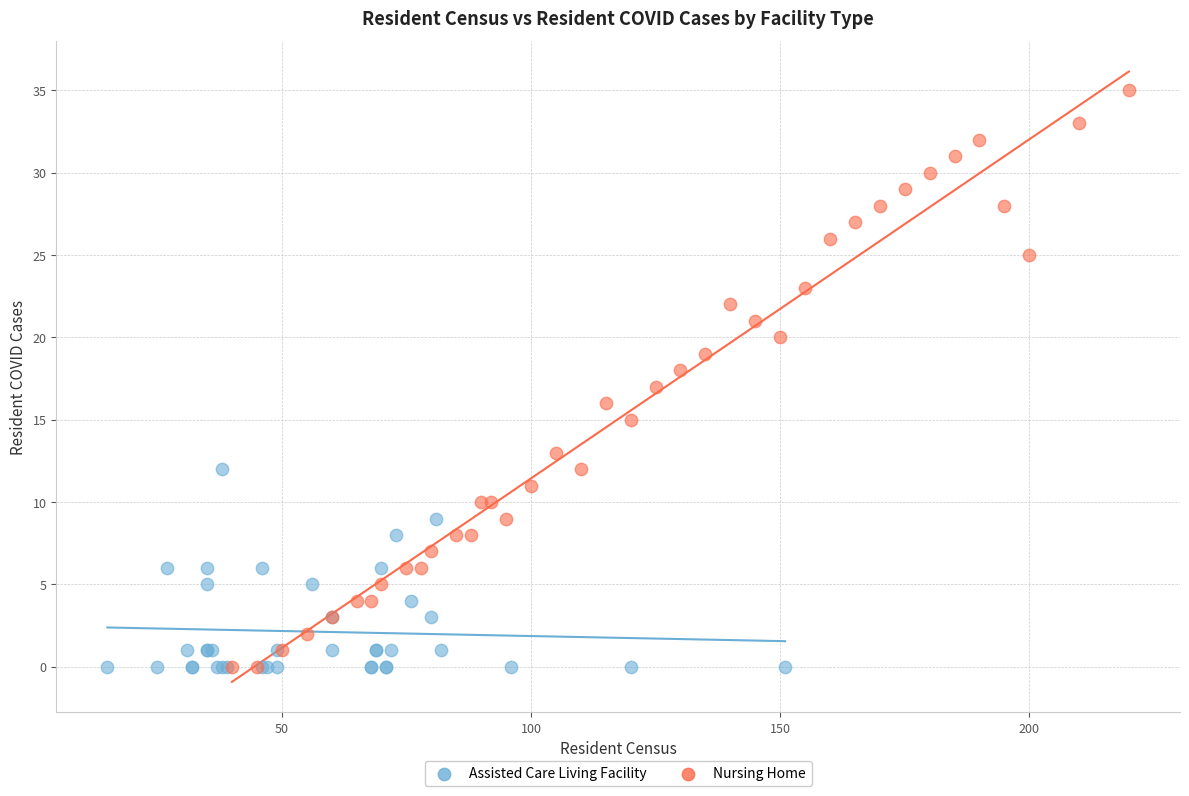

Which series reaches the maximum Y coordinate?

Nursing Home